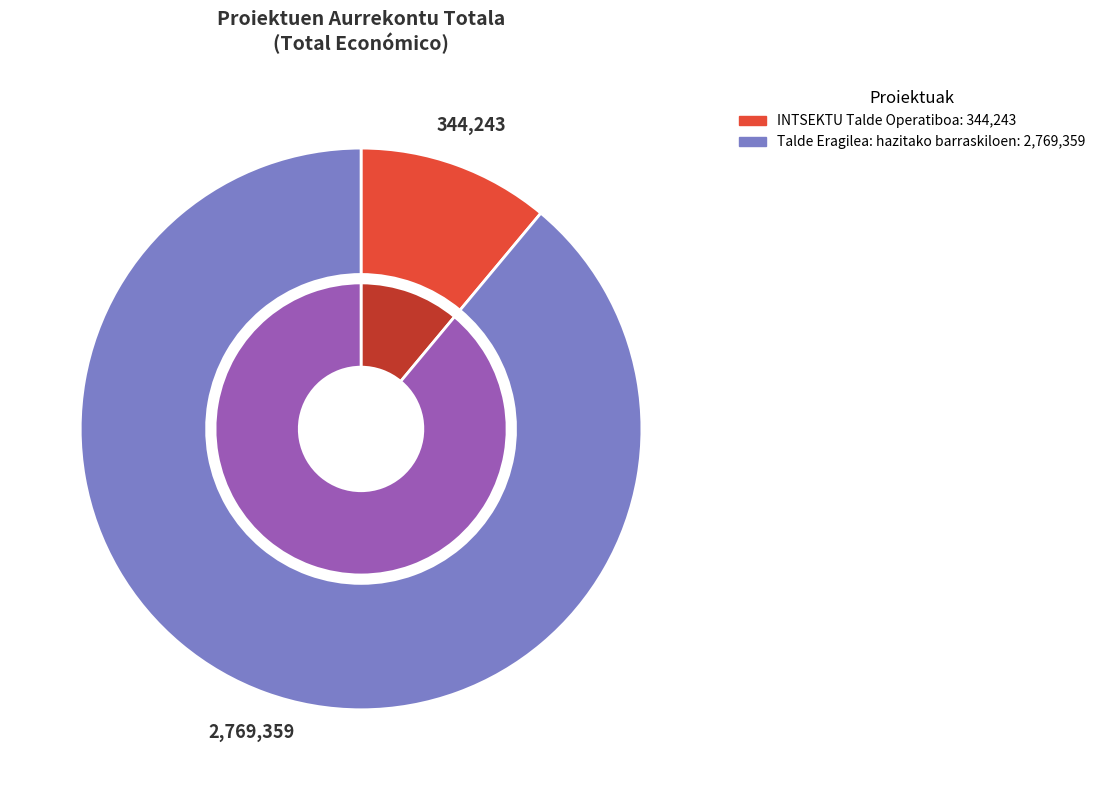

How many slices are in this pie chart?

2